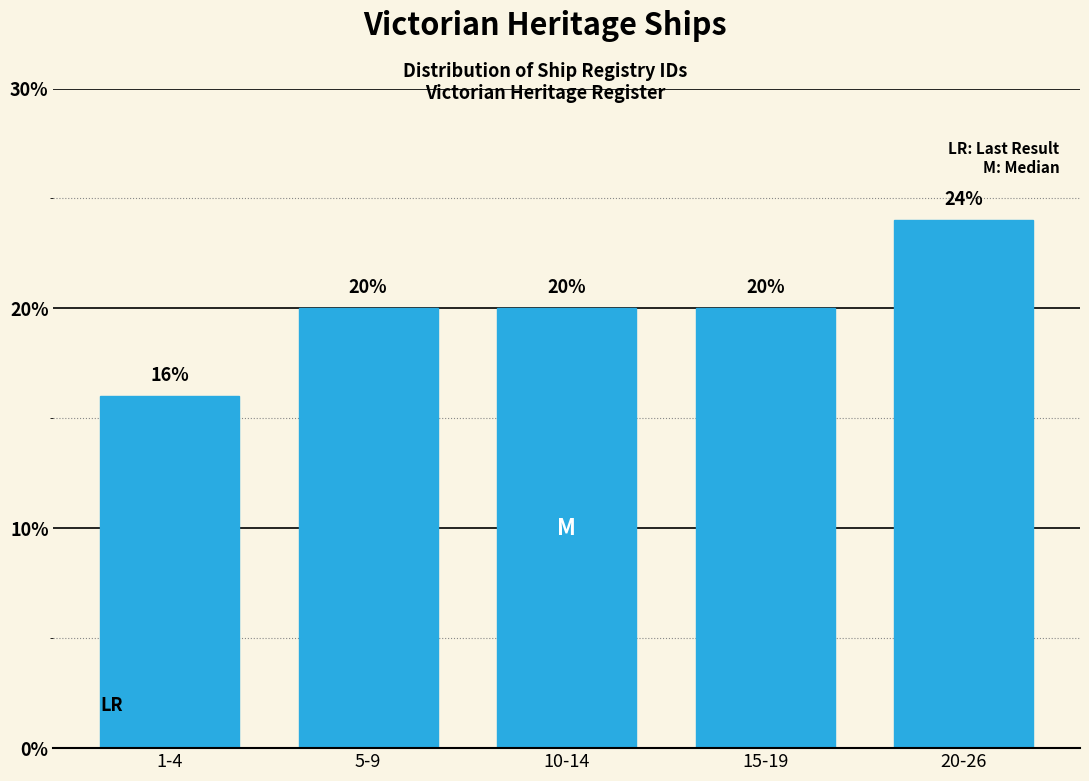

Reading left to right, list all the values displayed in this chart.

16	20	20	20	24